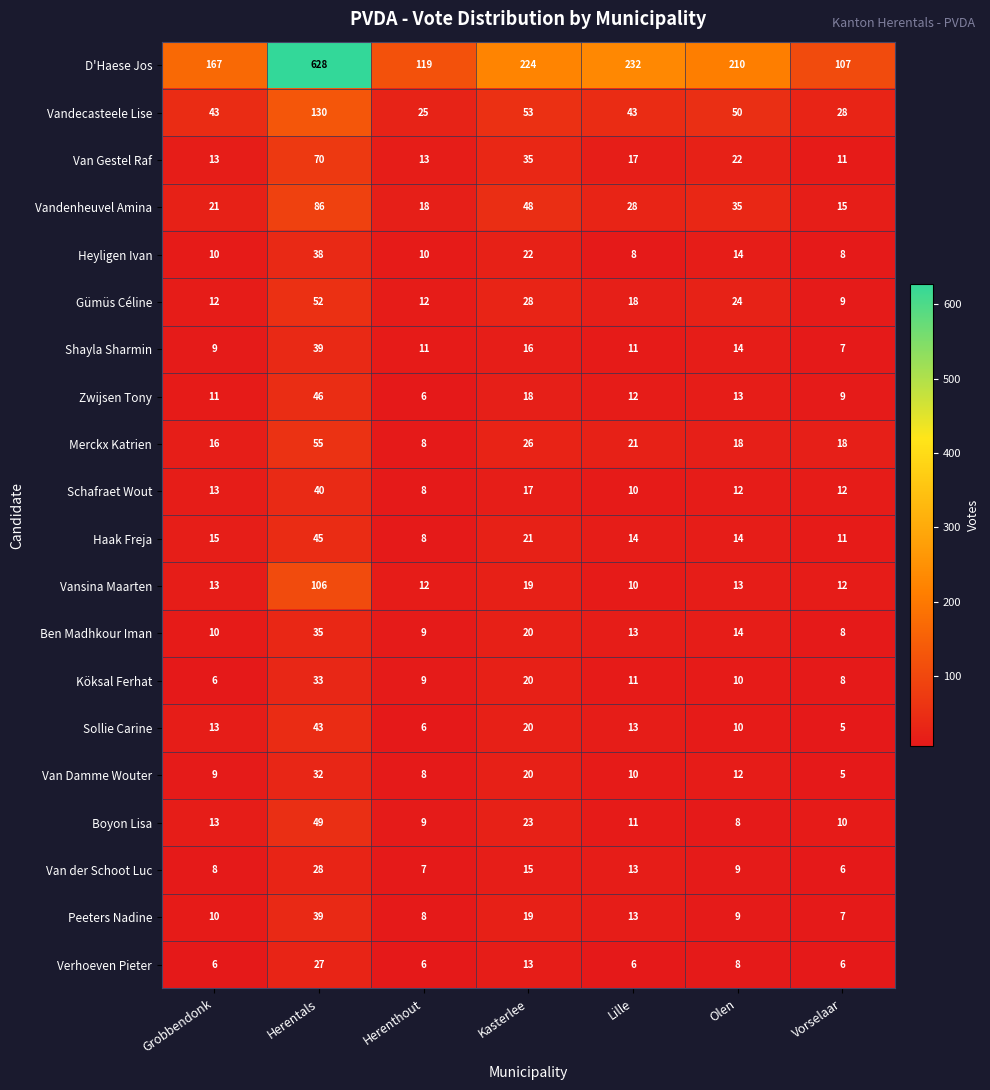

What value does the Heyligen Ivan series have at Kasterlee, to the nearest 5?

20